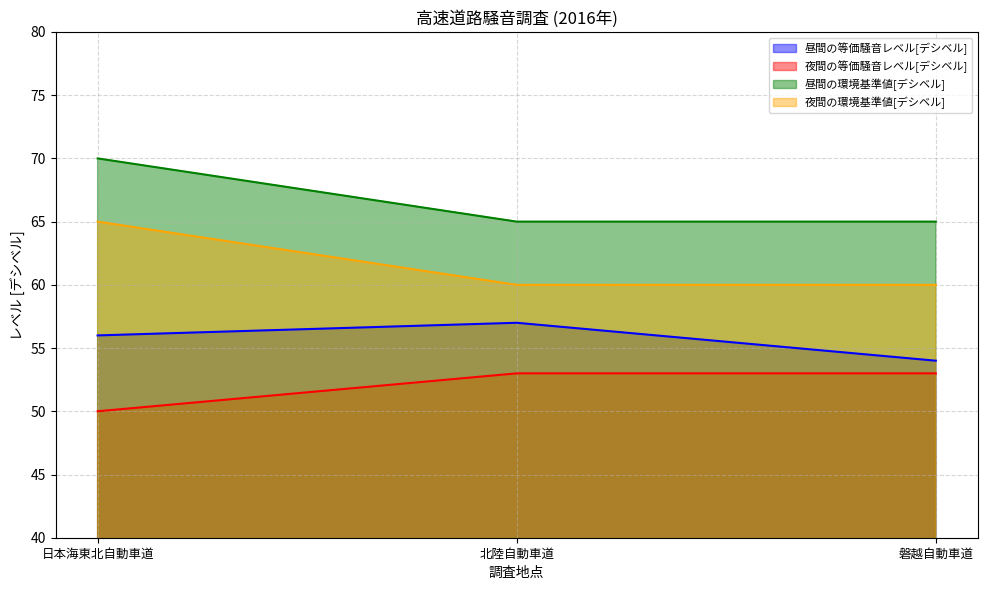

What is the difference between the 夜間の環境基準値[デシベル] values at 日本海東北自動車道 and 北陸自動車道?

5